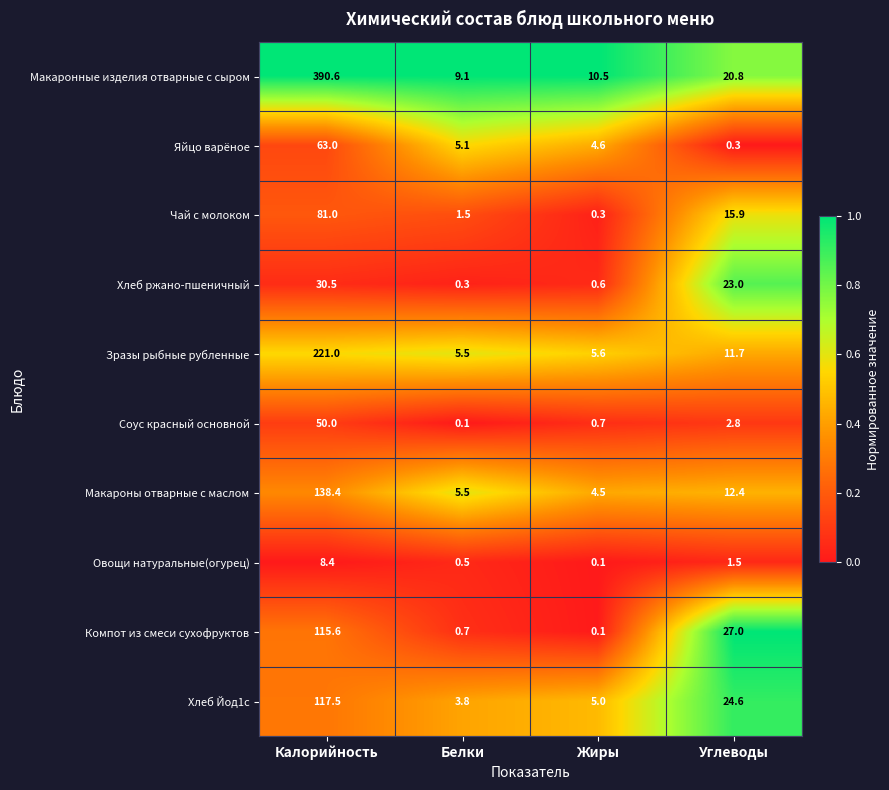

How many categories are shown in the chart?

4